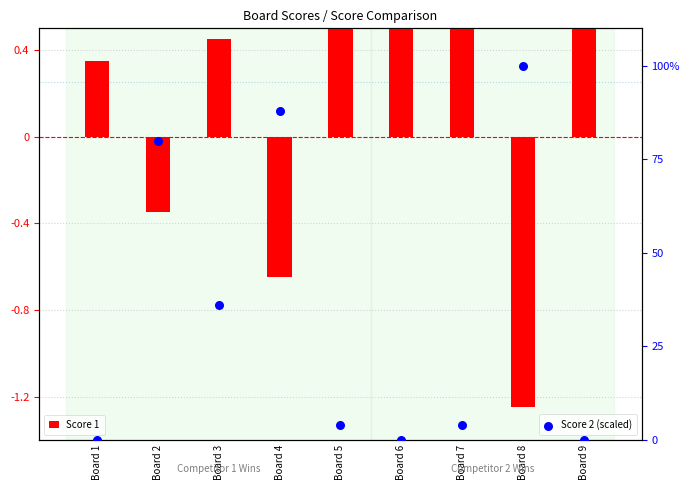

At which category is the sum across all series the highest?

Board 8